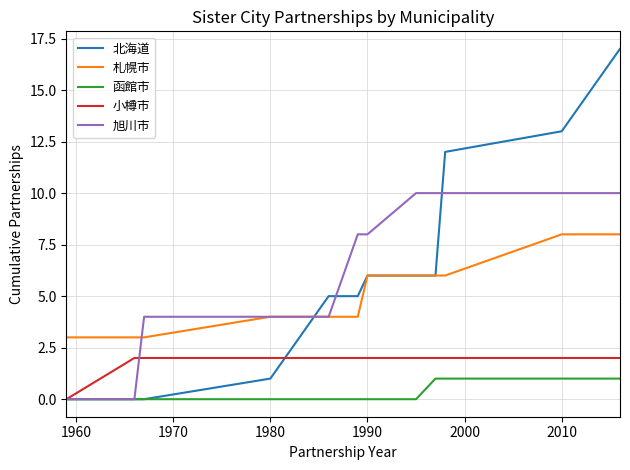

Which series has the largest range (max minus min)?

北海道